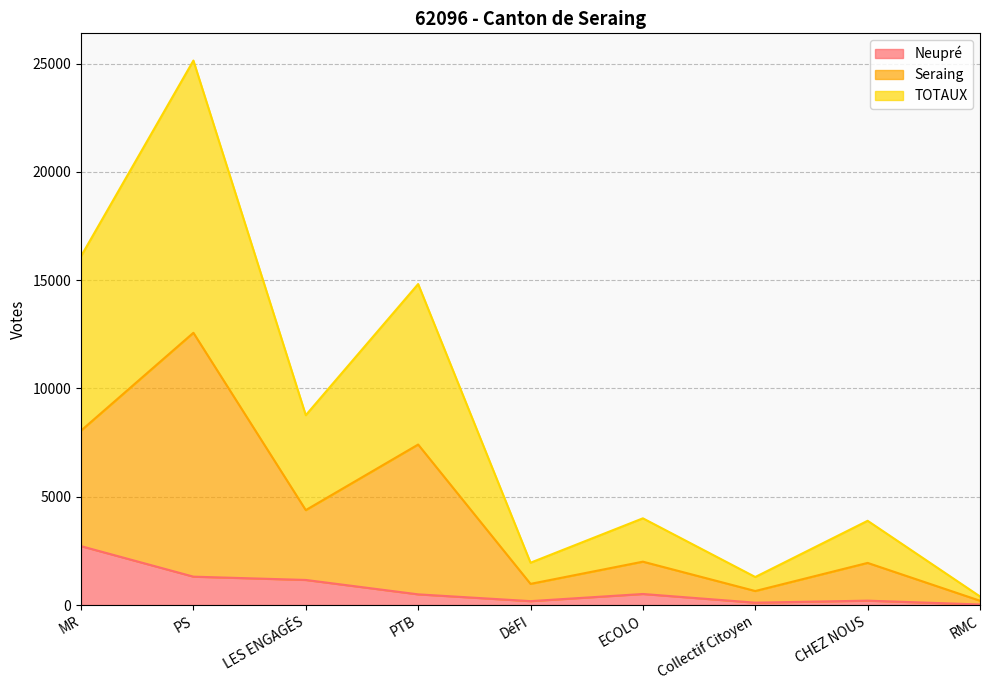

What is the smallest value displayed?

26